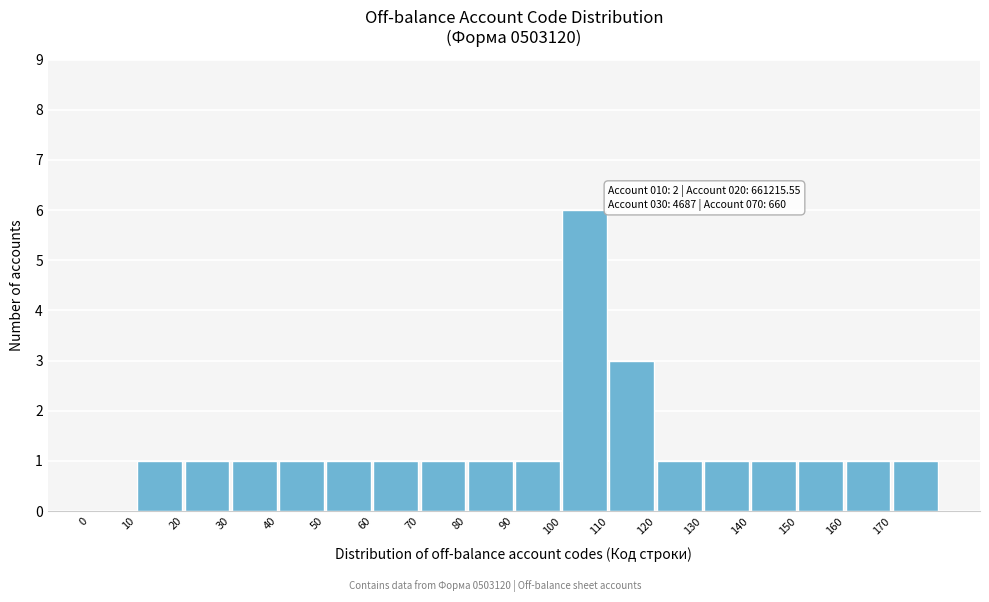

Over which range of the x-axis is the bar tallest?

100 to 110